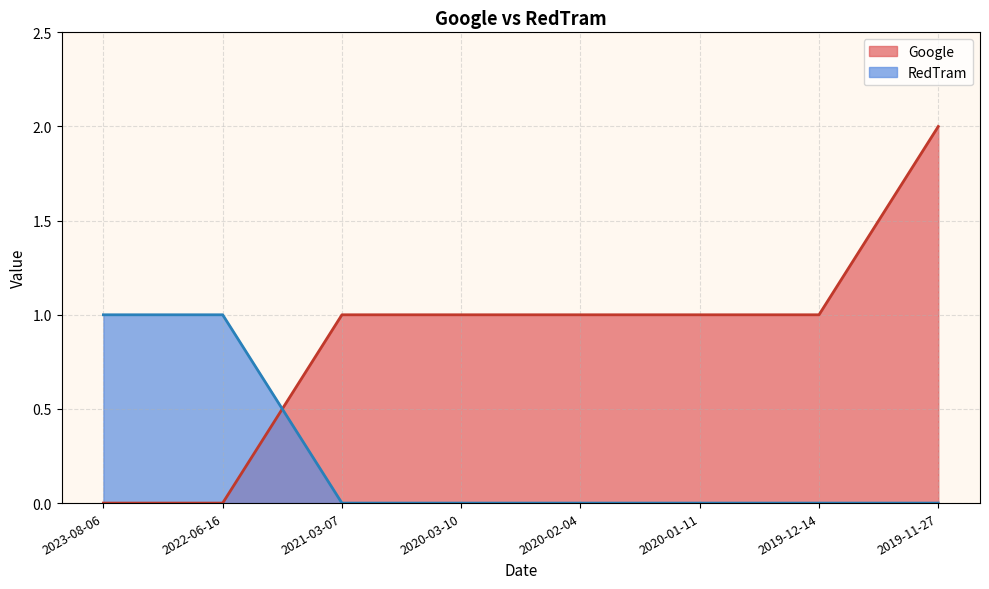

Reading left to right, transcribe all the data shown in this chart.

Google: 2023-08-06=0	2022-06-16=0	2021-03-07=1	2020-03-10=1	2020-02-04=1	2020-01-11=1	2019-12-14=1	2019-11-27=2
RedTram: 2023-08-06=1	2022-06-16=1	2021-03-07=0	2020-03-10=0	2020-02-04=0	2020-01-11=0	2019-12-14=0	2019-11-27=0